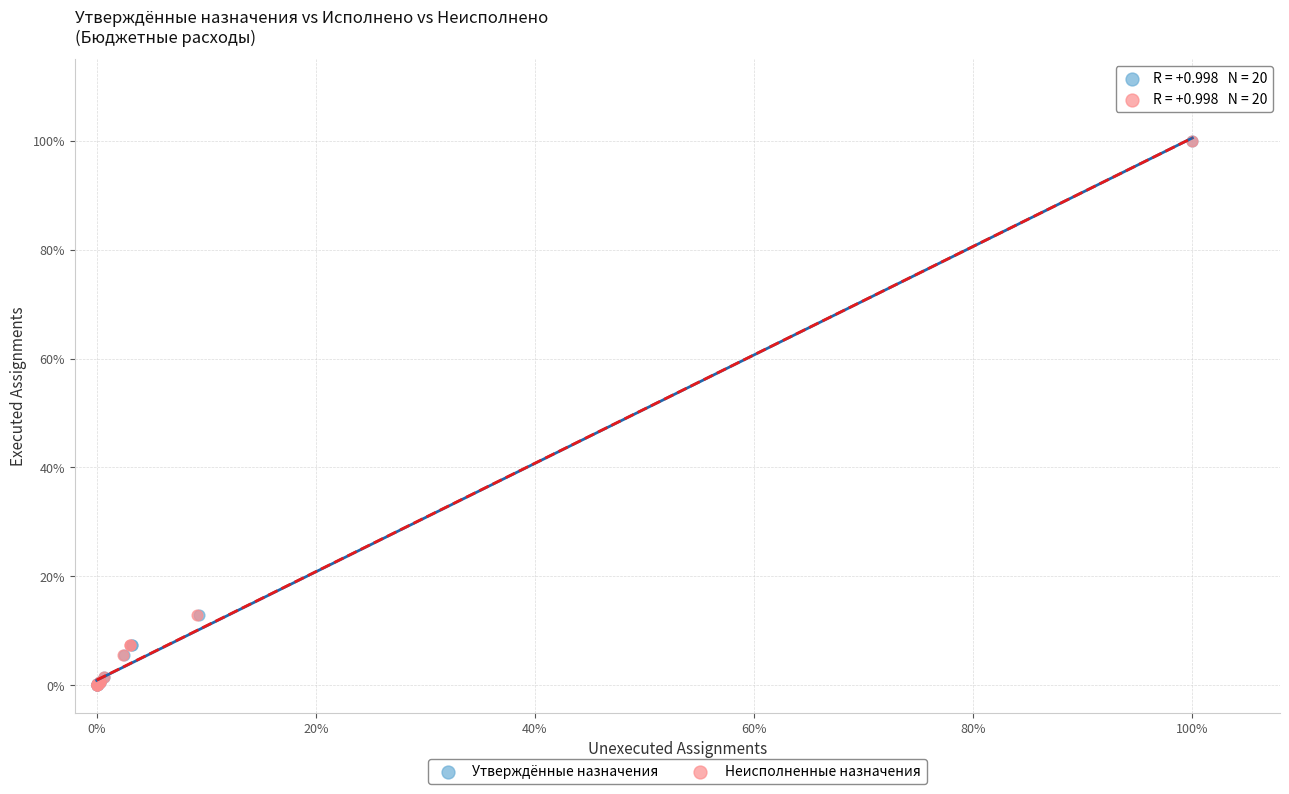

What are all the series names shown in the legend?

Утверждённые назначения, Неисполненные назначения